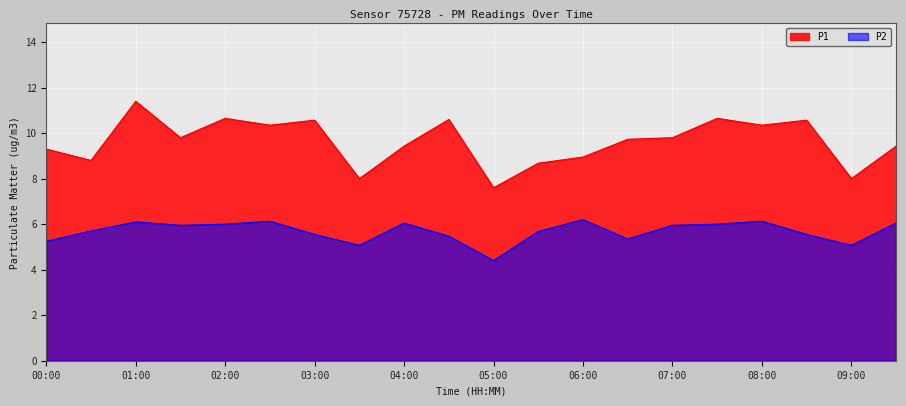

What is the sum of all P1 values?

192.7